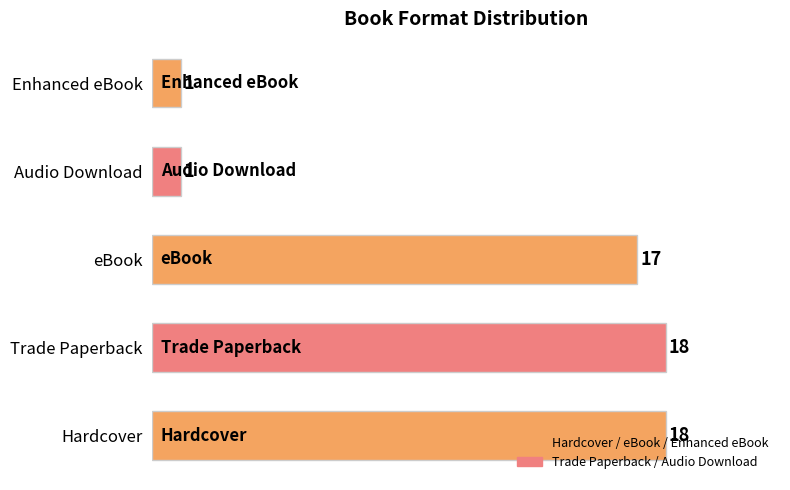

What is the ratio of the value at Audio Download to the value at Enhanced eBook?

1.0